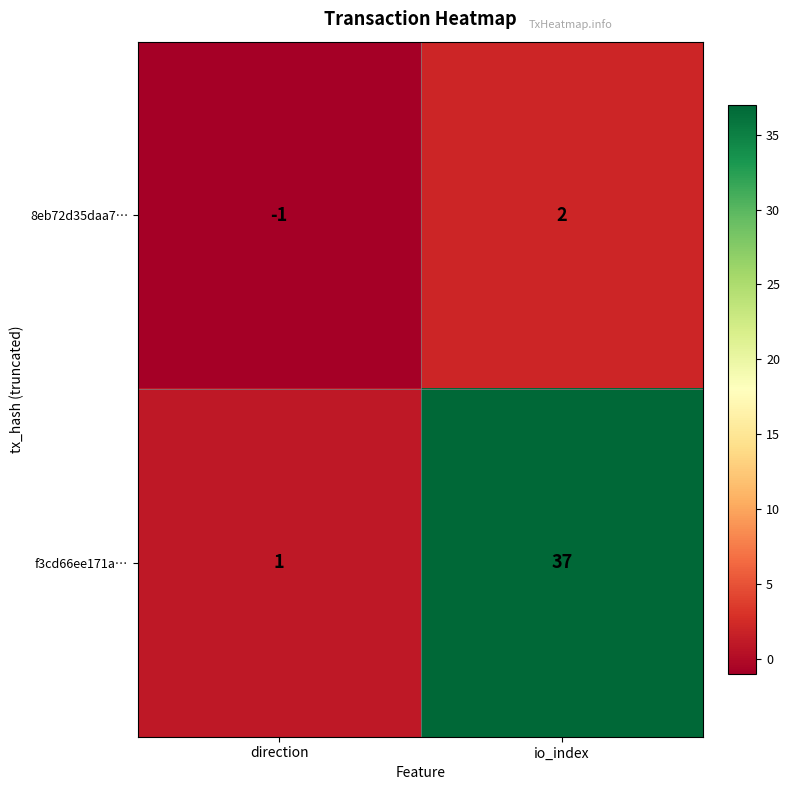

Between direction and io_index, which series saw the biggest shift?

f3cd66ee171a…